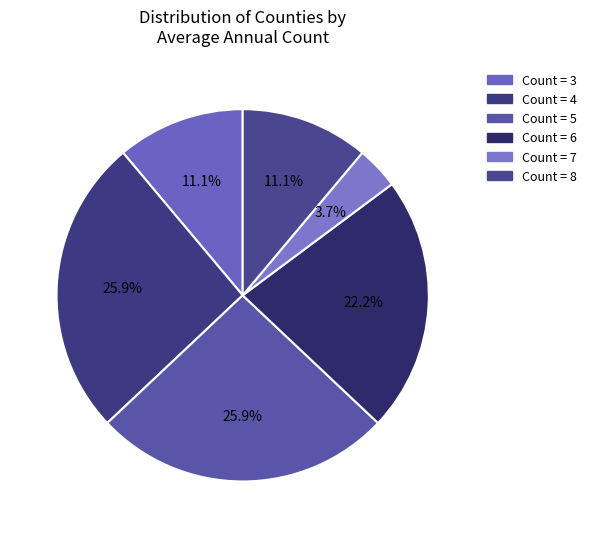

Count the number of slices in the pie.

6